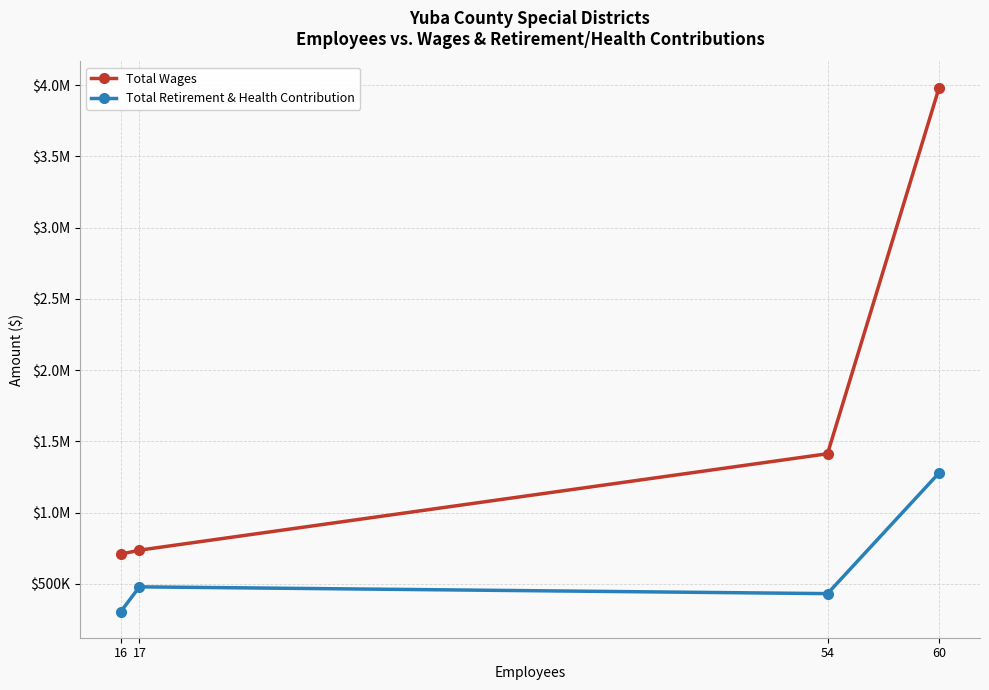

What is the approximate value of Total Retirement & Health Contribution at 16?

305595